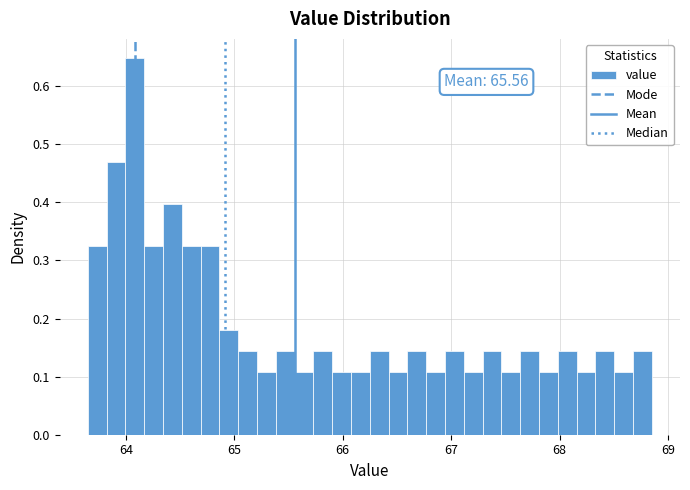

Read against the x-axis, roughly where is the centre of the tallest bar?

64.1